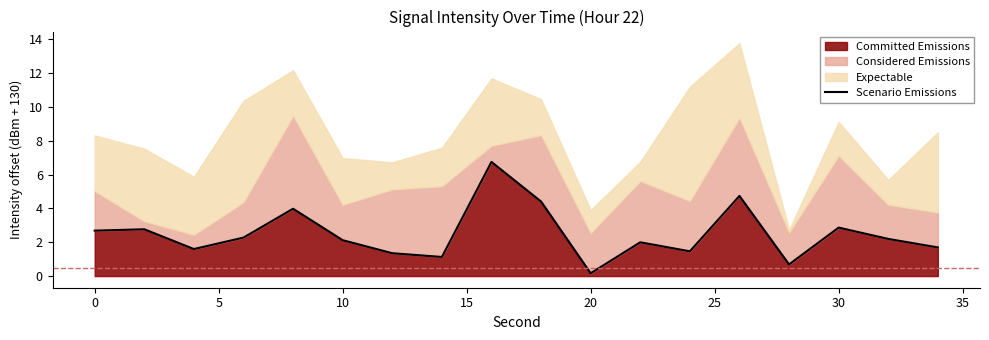

What is the maximum value for Committed Emissions?

6.8